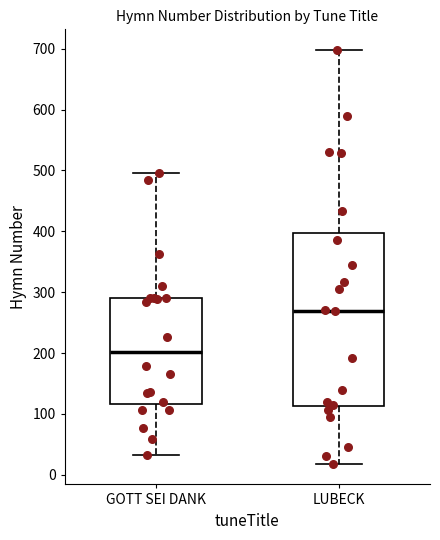

Which box's median line is the lowest?

GOTT SEI DANK